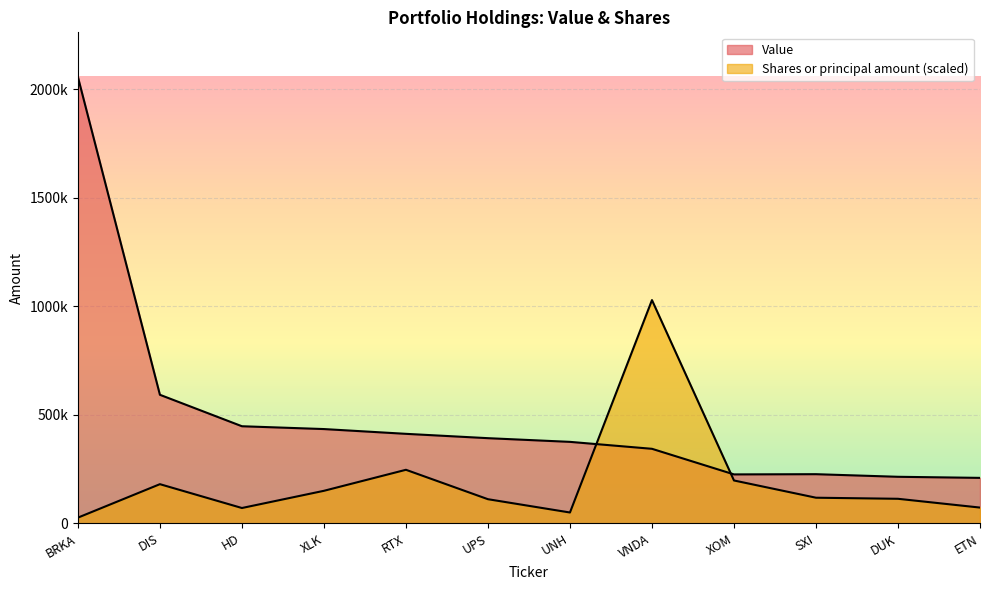

Is it true that Value equals 392000.0 at UPS?

True